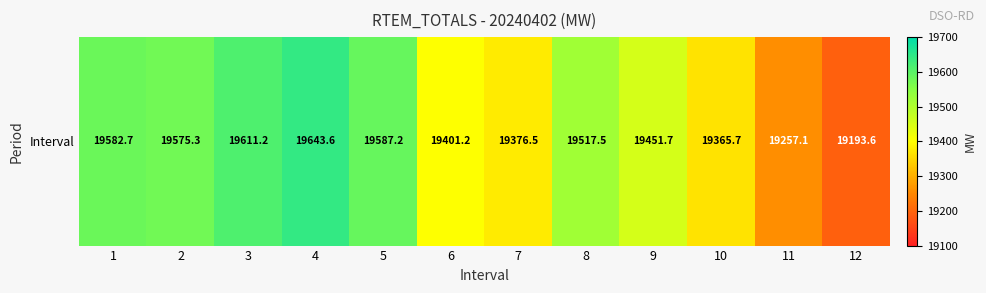

What is the smallest value displayed?

19193.6